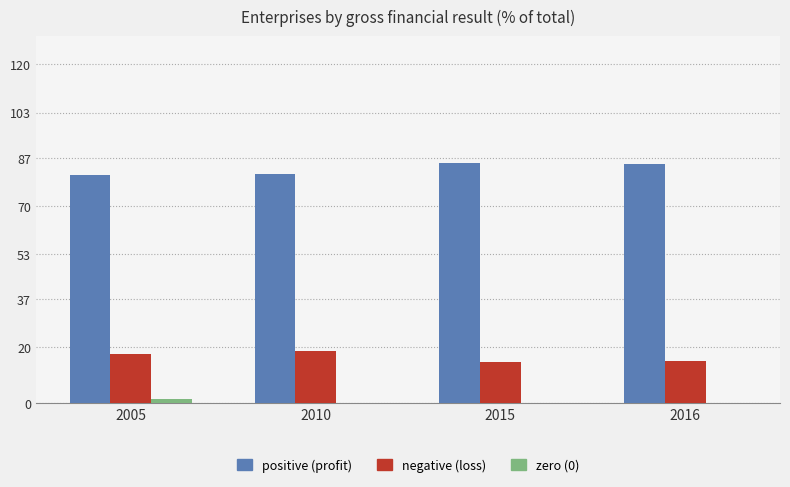

True or false: positive (profit) has a value of 80.8 at 2005.

True